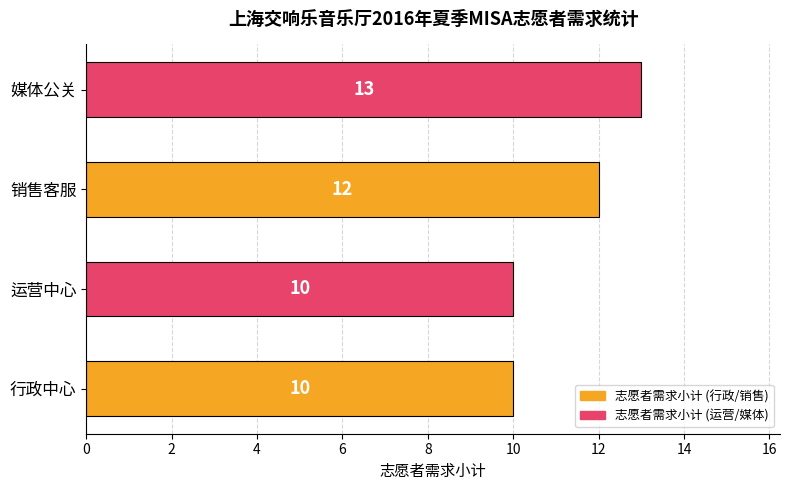

What is the change in value from 销售客服 to 媒体公关?

+1